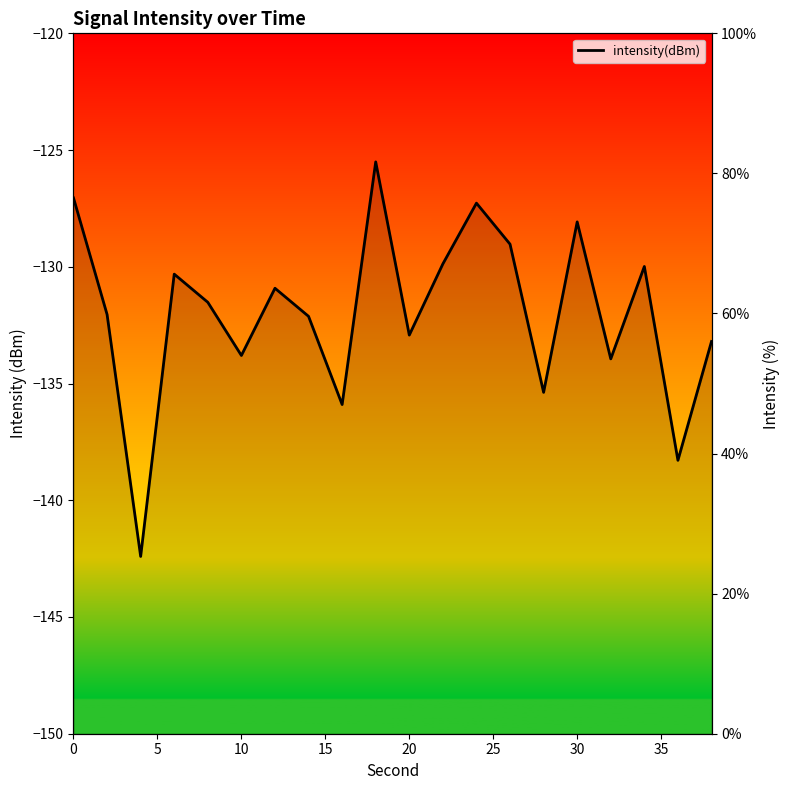

How many interior local valleys (lower than both neighbors) does the data have?

7